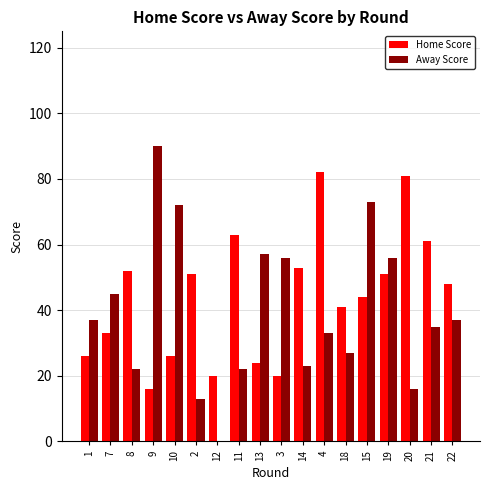

The Home Score series shows 52 at 8. True or false?

True